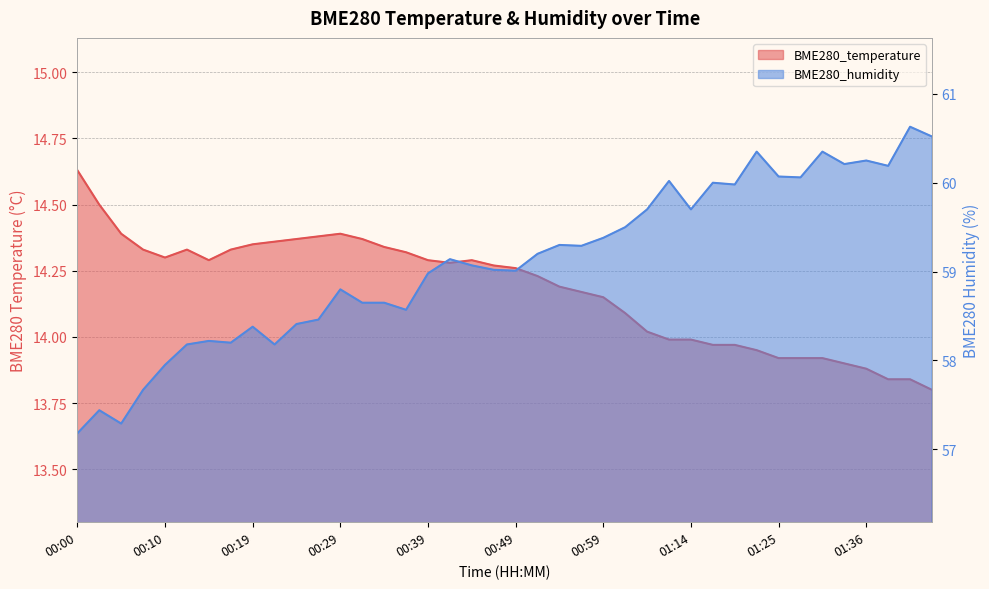

What position from the right is 01:25?

8